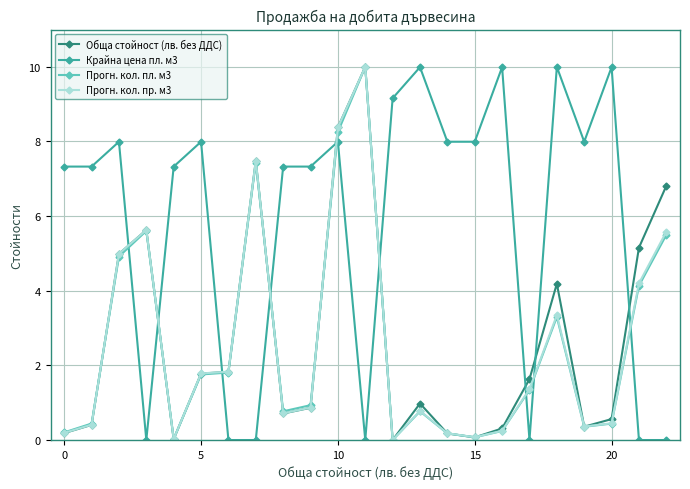

What is the highest value of the Прогн. кол. пр. м3 series?

10.0